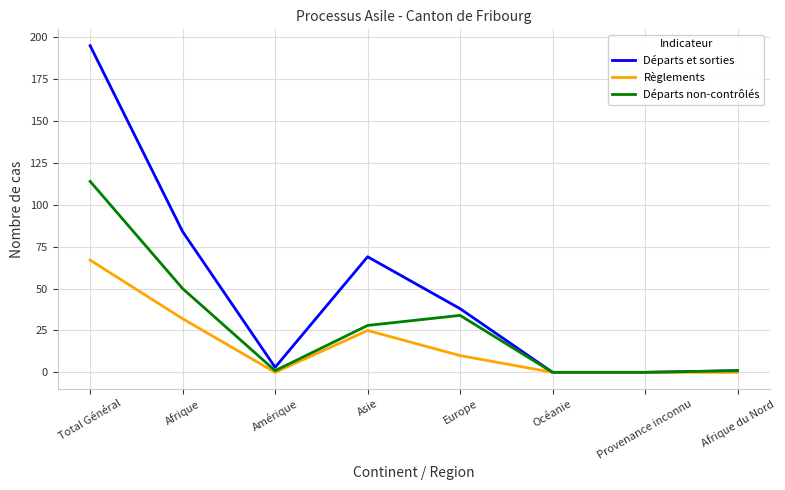

Is it true that Départs non-contrôlés equals 34 at Europe?

True